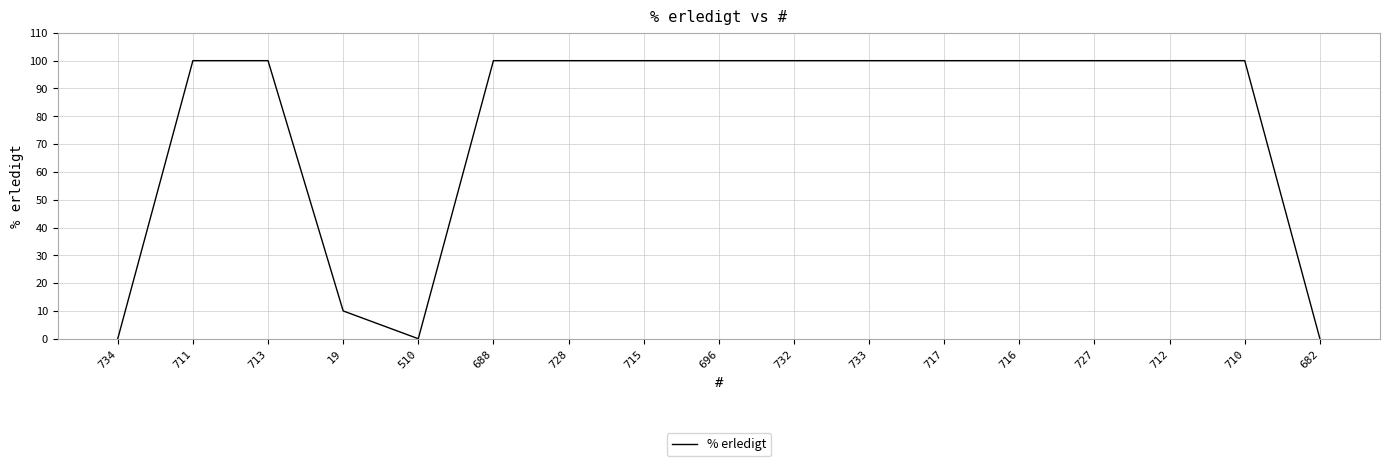

Reading left to right, extract all data points from this chart.

734=0	711=100	713=100	19=10	510=0	688=100	728=100	715=100	696=100	732=100	733=100	717=100	716=100	727=100	712=100	710=100	682=0